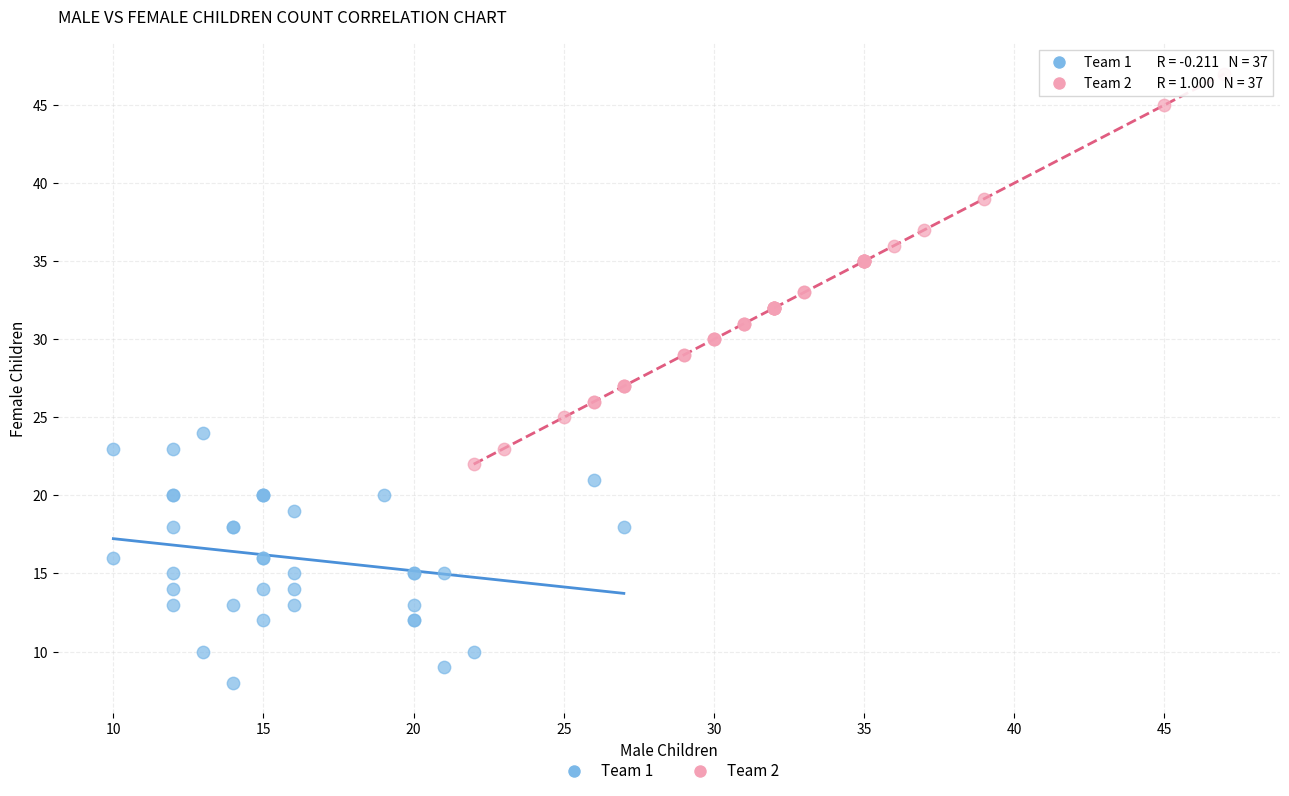

Which series has the largest Y range (max minus min)?

Team 2